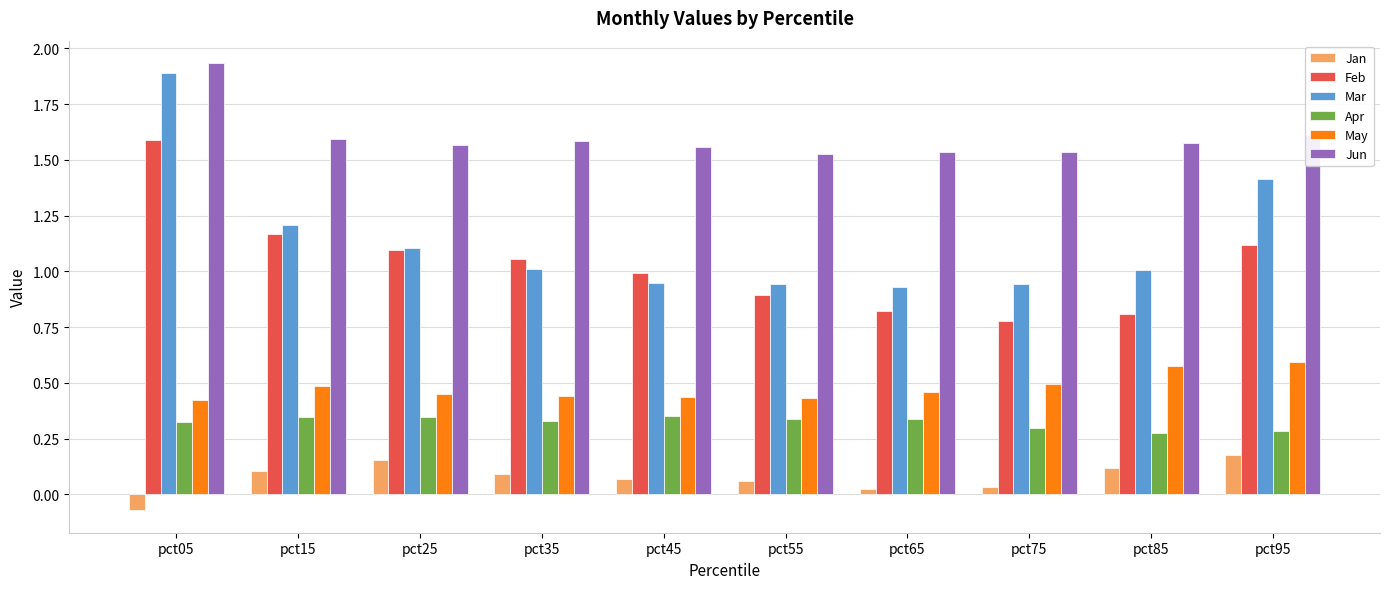

At which category is the sum across all series the highest?

pct05